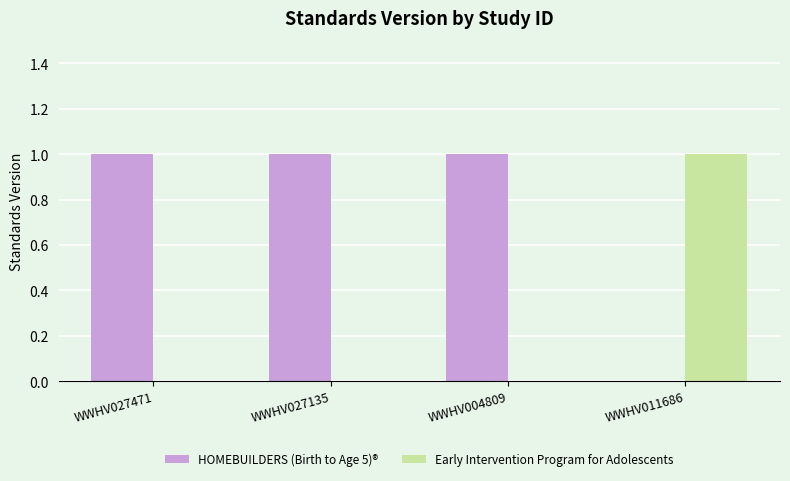

Which series has the largest total across all categories?

HOMEBUILDERS (Birth to Age 5)®